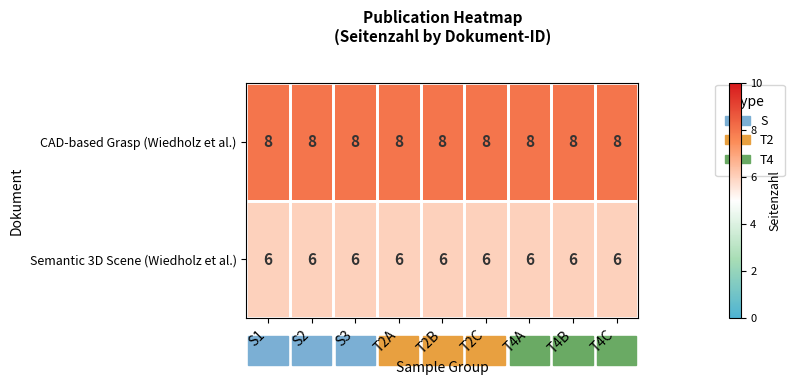

What is the sum of the CAD-based Grasp (Wiedholz et al.) values at T2C and T4B?

16